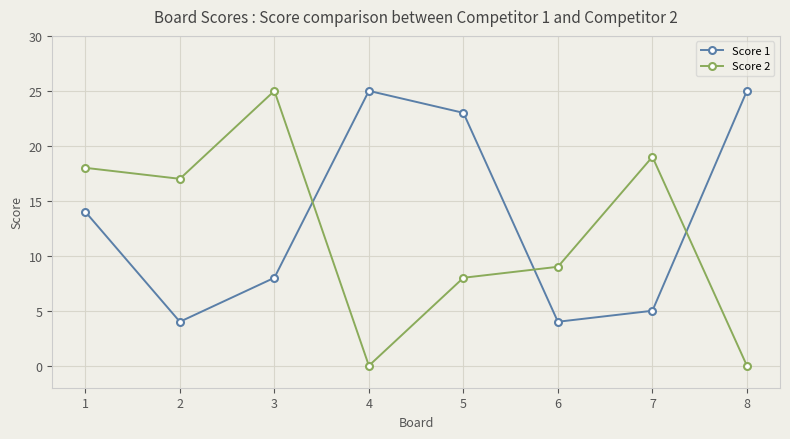

Which series has the widest spread of values?

Score 2